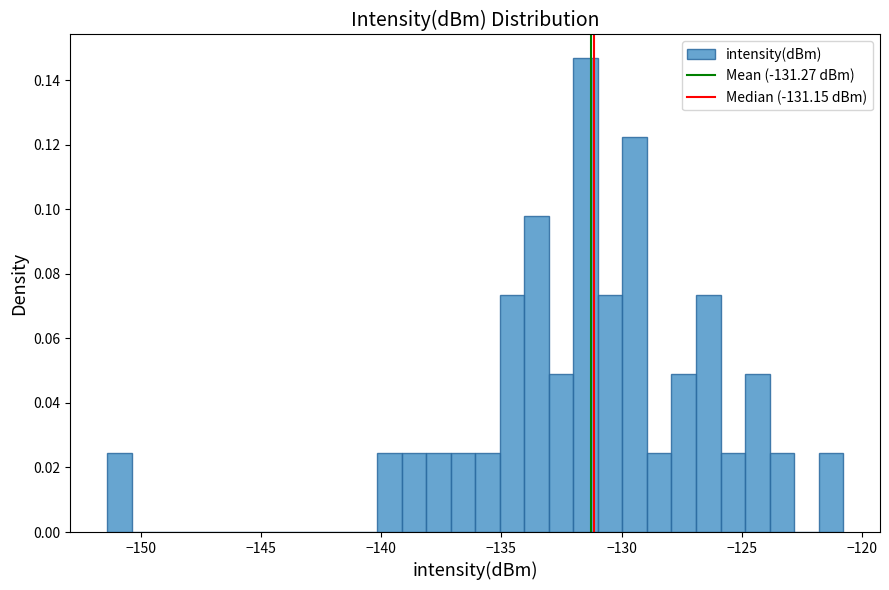

Around what value on the x-axis is the tallest bar? Give the approximate position of its centre, as read against the axis.

-131.5